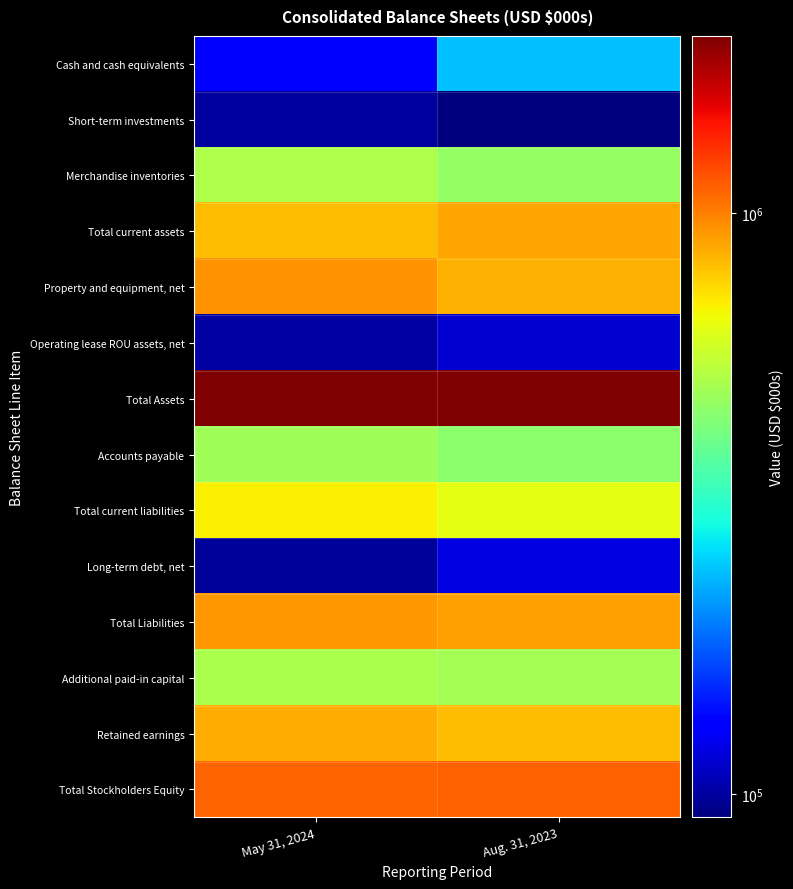

Which series changed the most between May 31, 2024 and Aug. 31, 2023?

Cash and cash equivalents